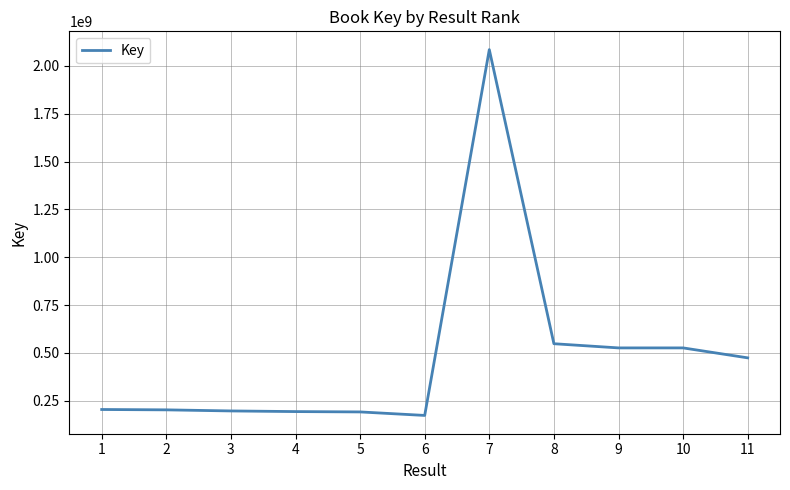

Is it true that the value at 1 is 301820161?

False